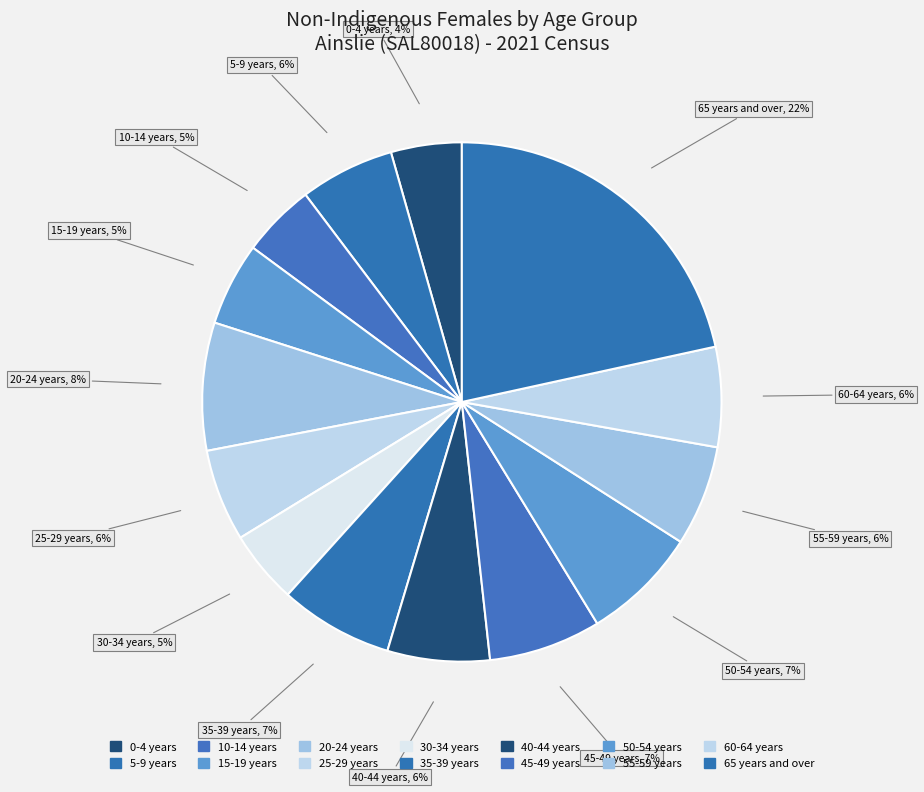

What percentage is the 25-29 years slice, to the nearest percent?

6%